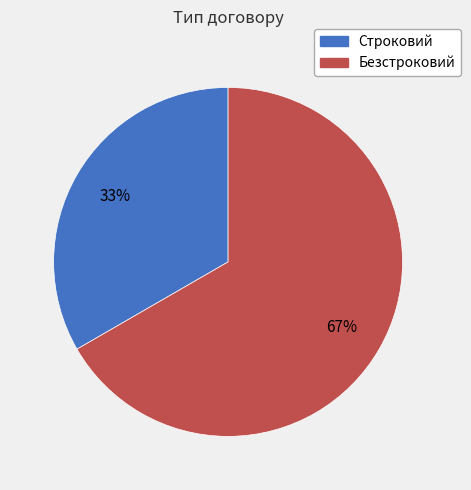

Between Безстроковий and Строковий, which is larger?

Безстроковий